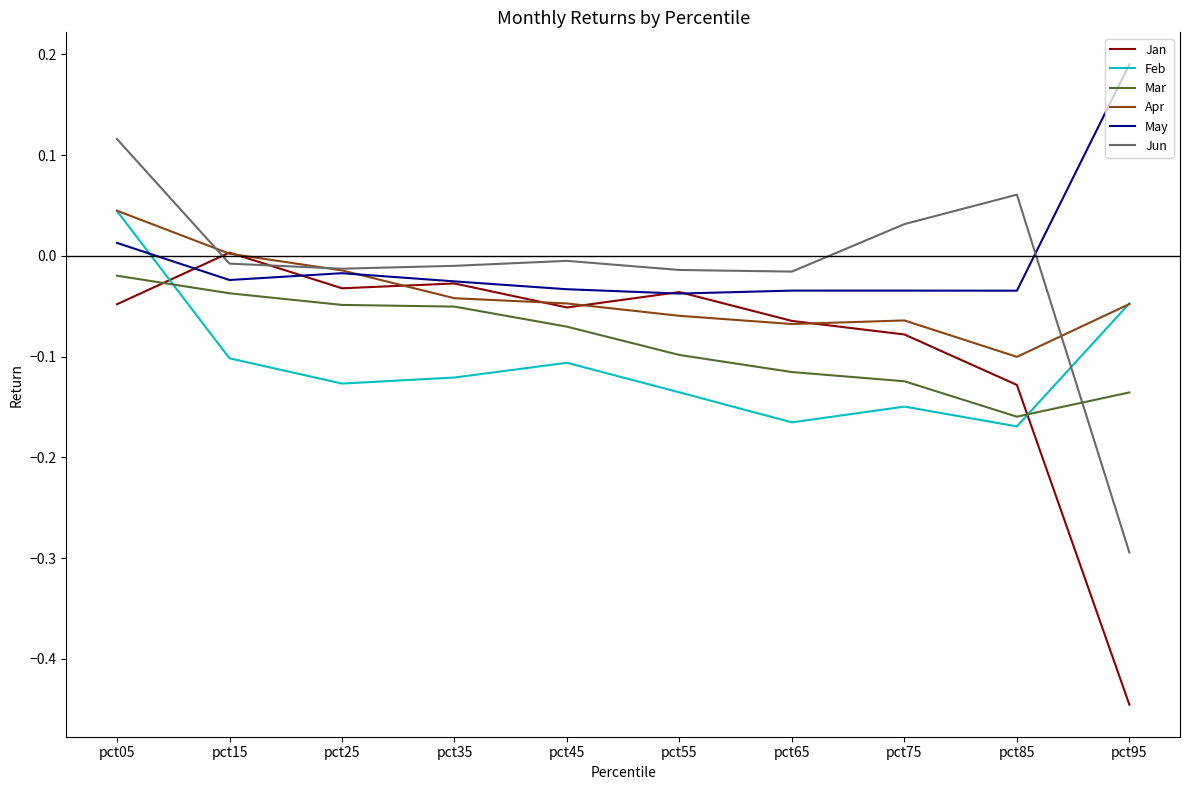

At which category does Feb reach its first local peak?

pct45